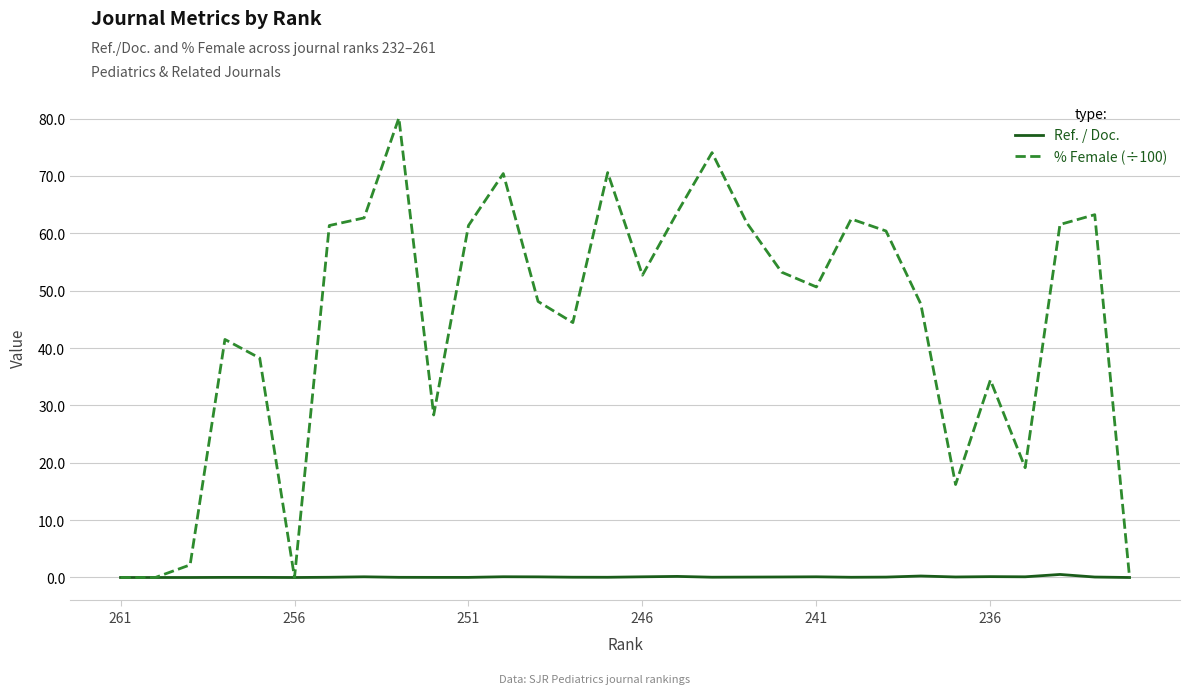

Which series has the widest spread of values?

% Female (÷100)